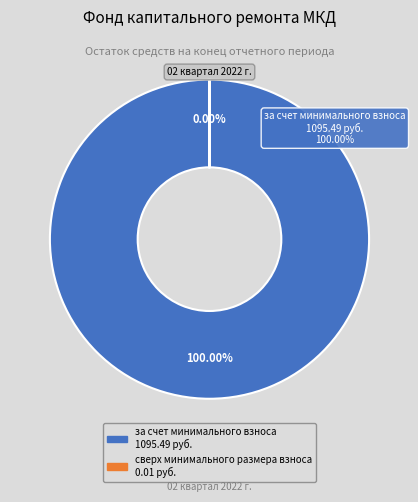

What percentage is the за счет минимального взноса slice, to the nearest percent?

100%